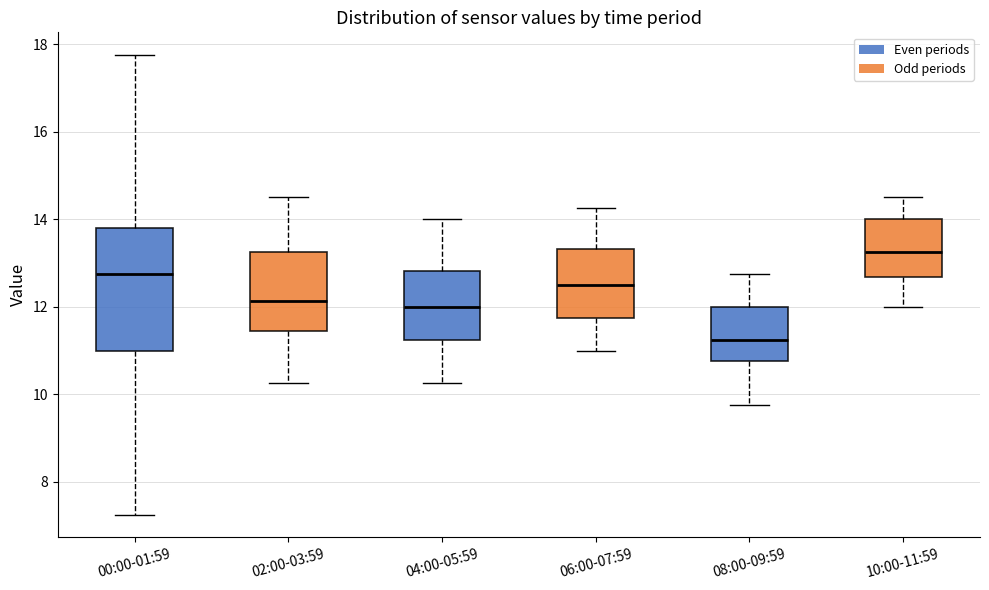

Where does the median line of the box for 06:00-07:59 sit on the y-axis? The values are not printed on the chart, so give them approximately, as read against the axis.

12.6